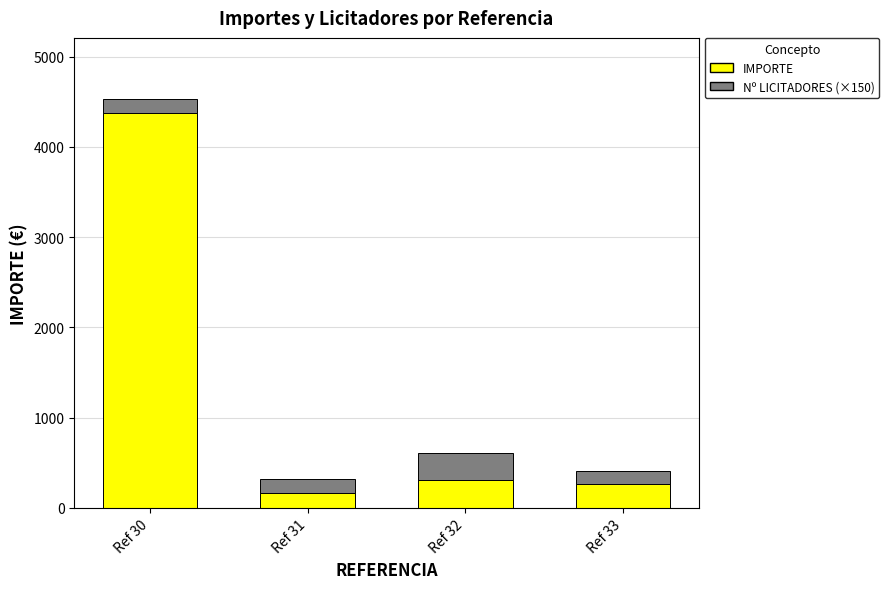

The value of IMPORTE at Ref 32 is 488.7. True or false?

False